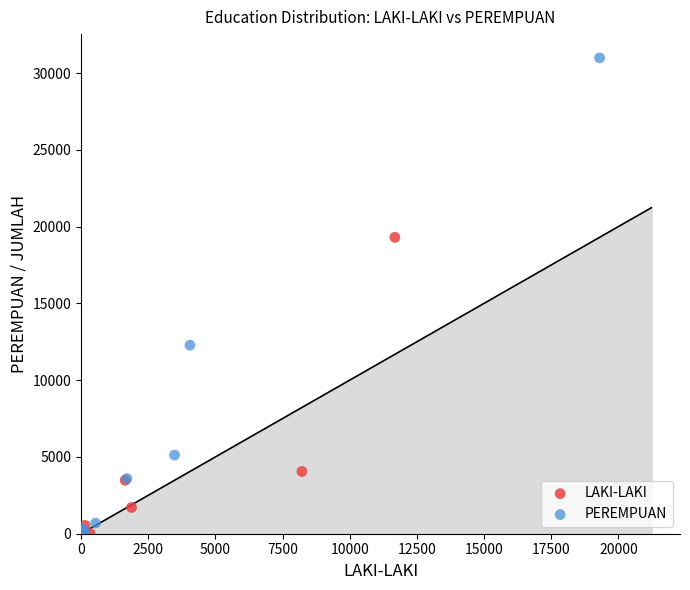

Which series contains the highest Y value?

PEREMPUAN